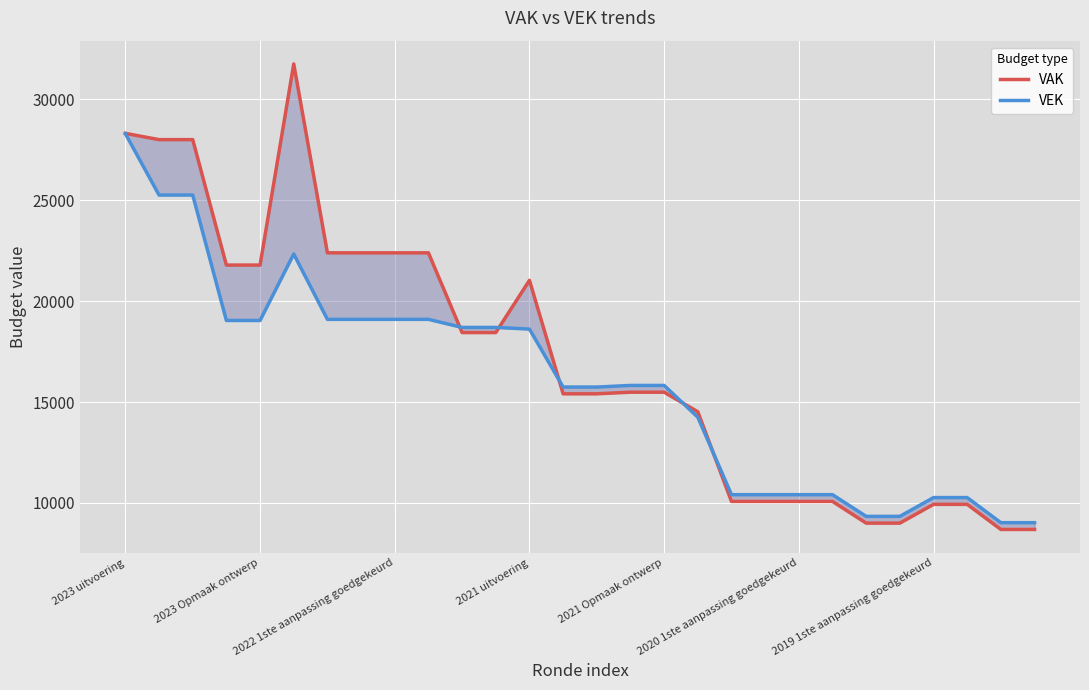

What is the value of the VEK point at the 16th from the left?

15823